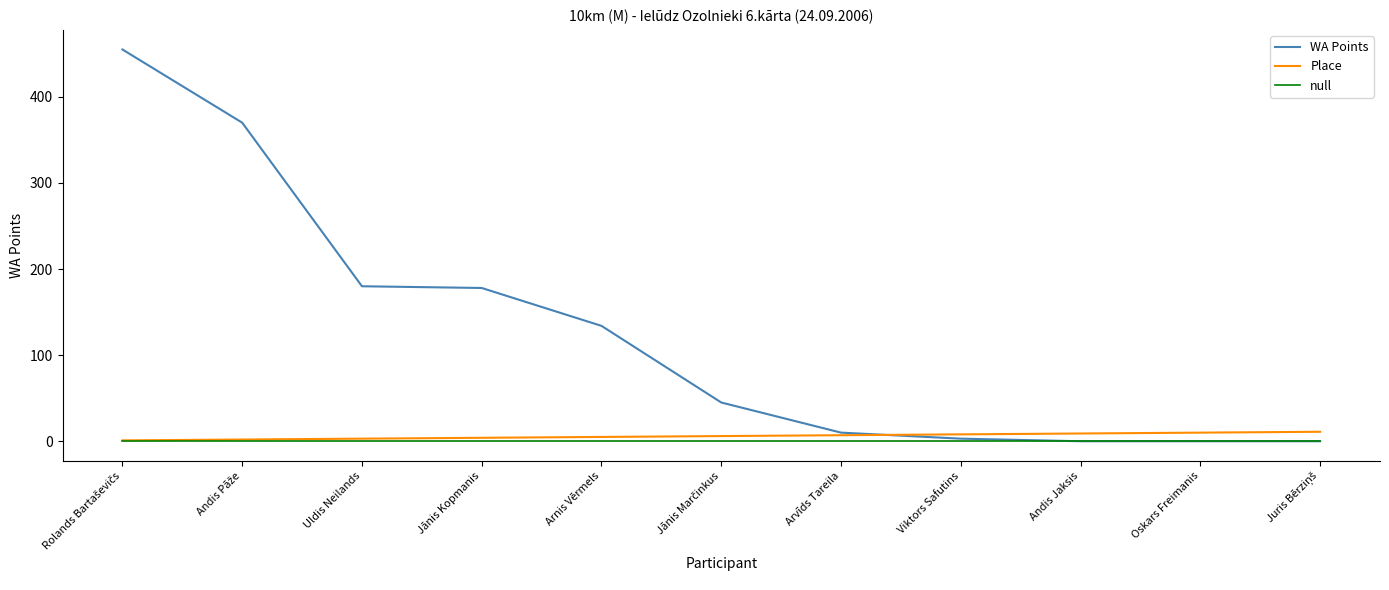

Which series ends up on top after the final intersection of WA Points and Place?

Place